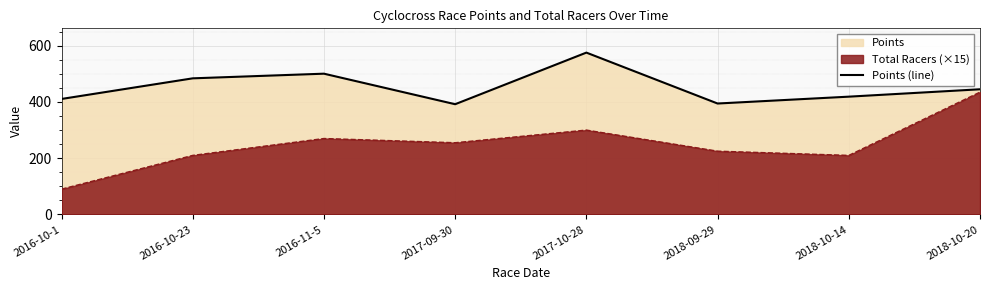

What position from the right is 2018-09-29?

3